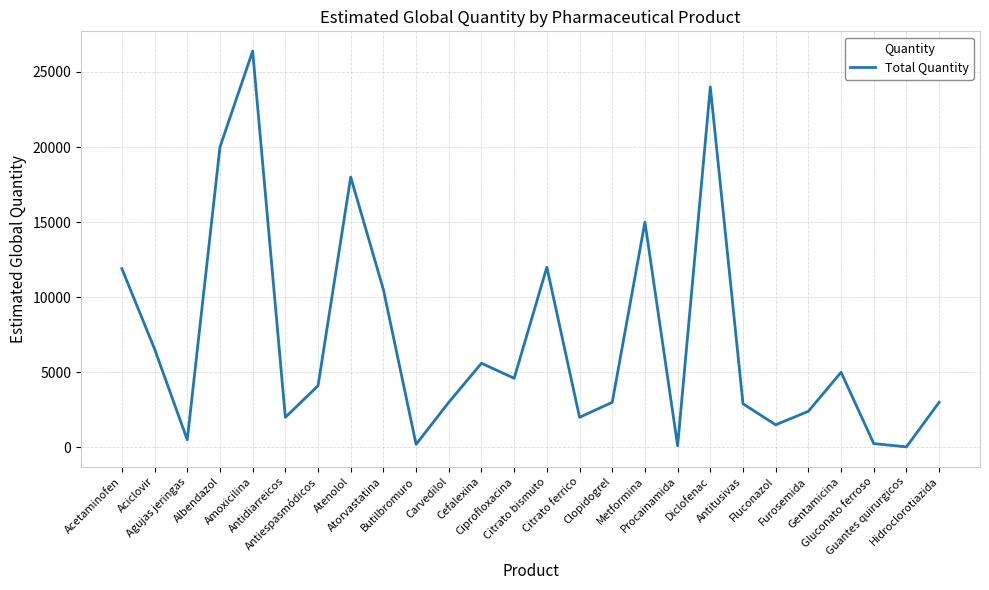

How many values are below 4100?

13